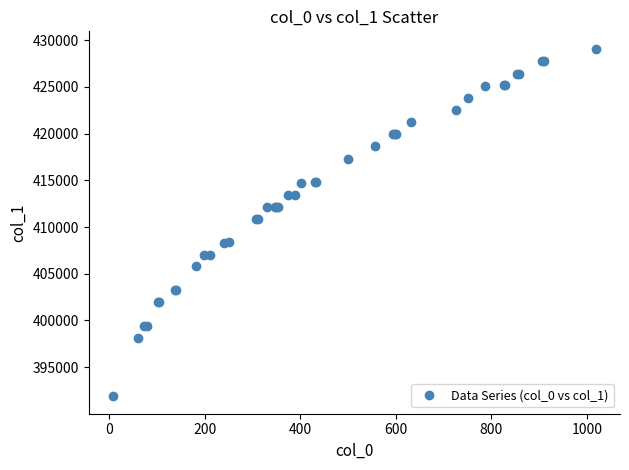

What is the sum of all values?

16553756